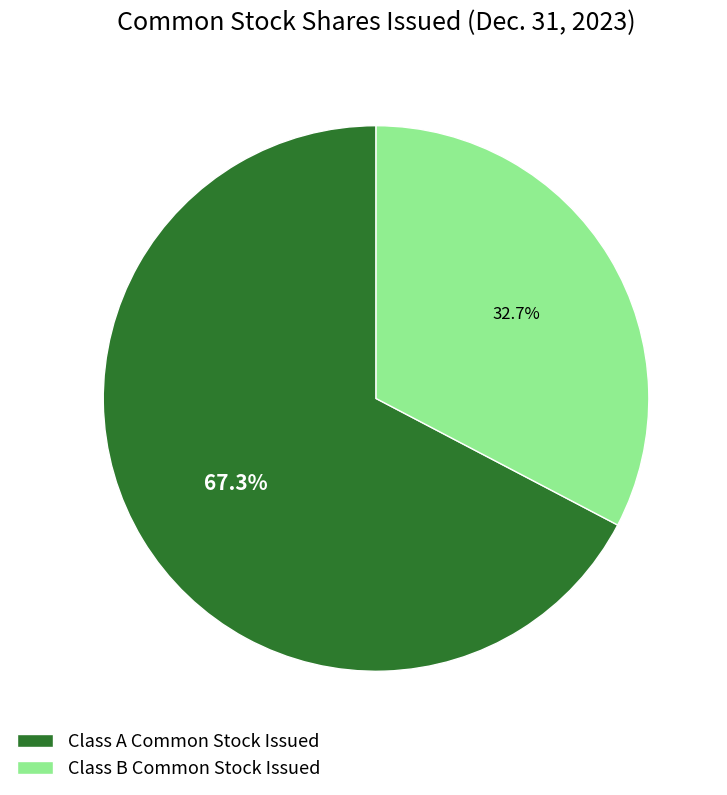

To the nearest percent, what percentage of the pie is Class B Common Stock Issued?

33%